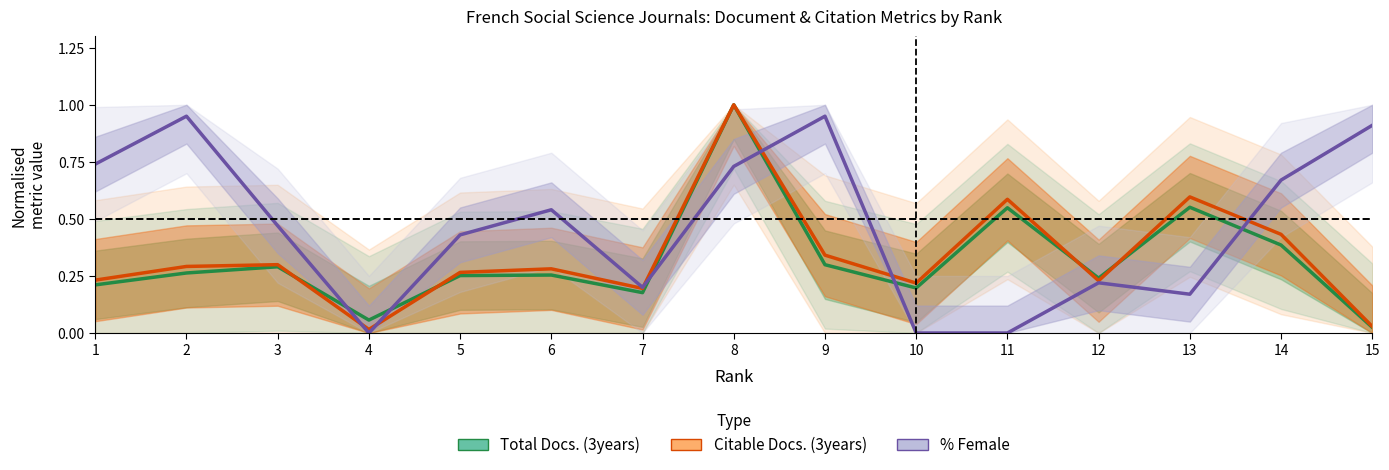

How many data points does each series have?

15